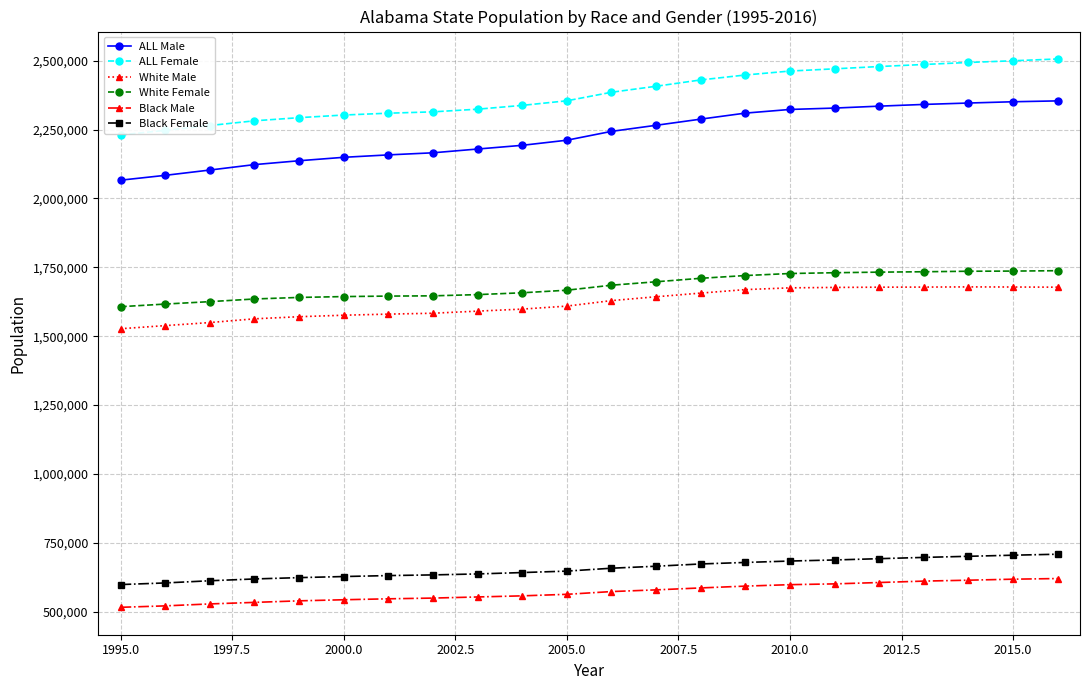

What is the highest value of the Black Male series?

620153